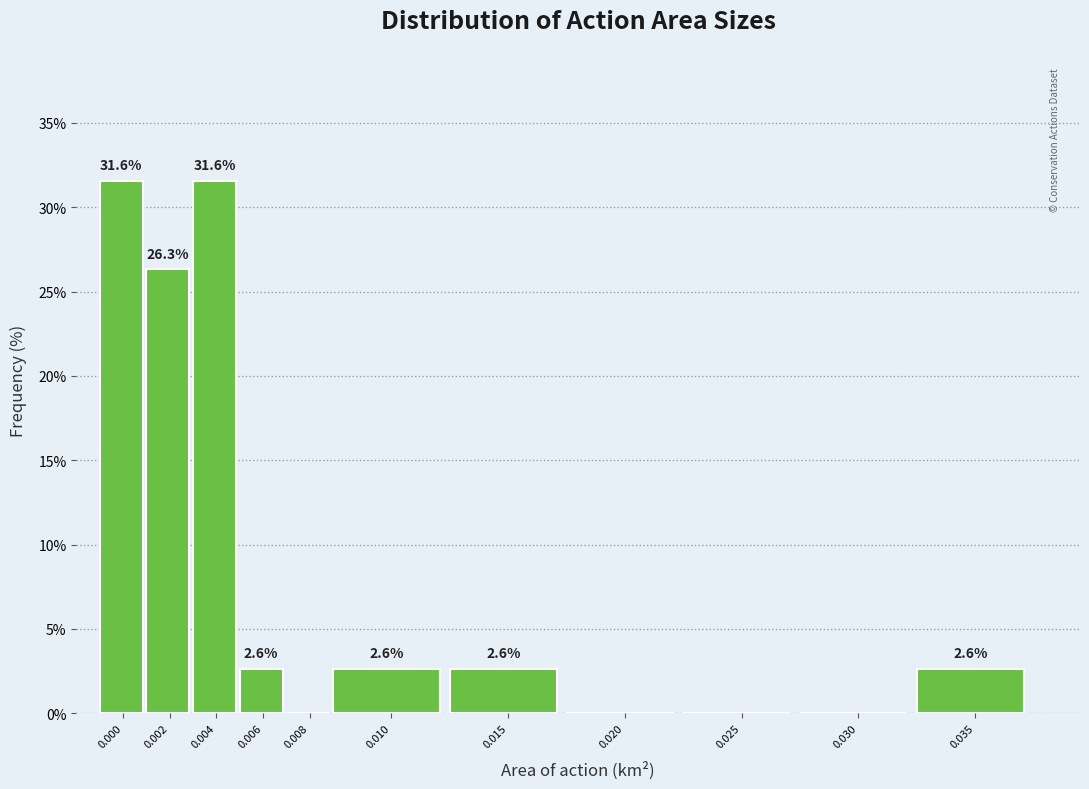

Reading left to right, transcribe all the data shown in this chart.

0.000=31.6	0.002=26.3	0.004=31.6	0.006=2.6	0.008=0.0	0.010=2.6	0.015=2.6	0.020=0.0	0.025=0.0	0.030=0.0	0.035=2.6